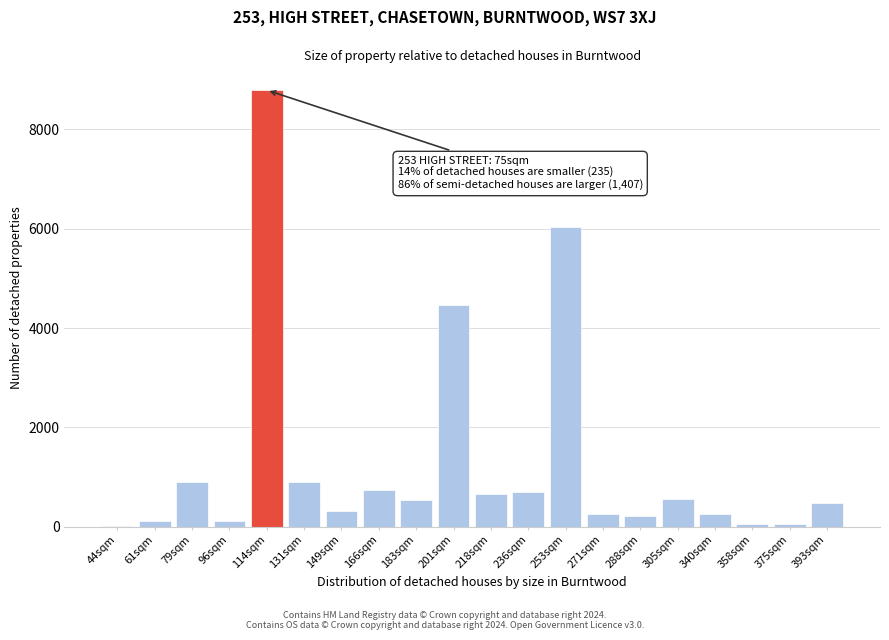

What is the change in value from 201sqm to 218sqm?

-3808